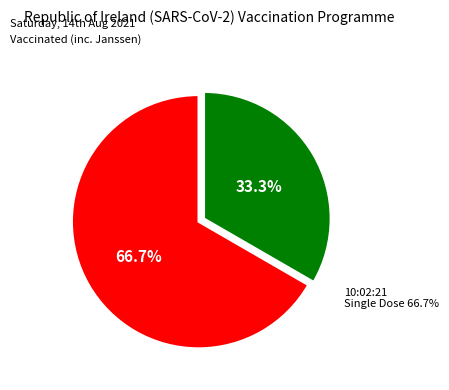

To the nearest percent, what percentage of the pie is 10:02:21?

67%